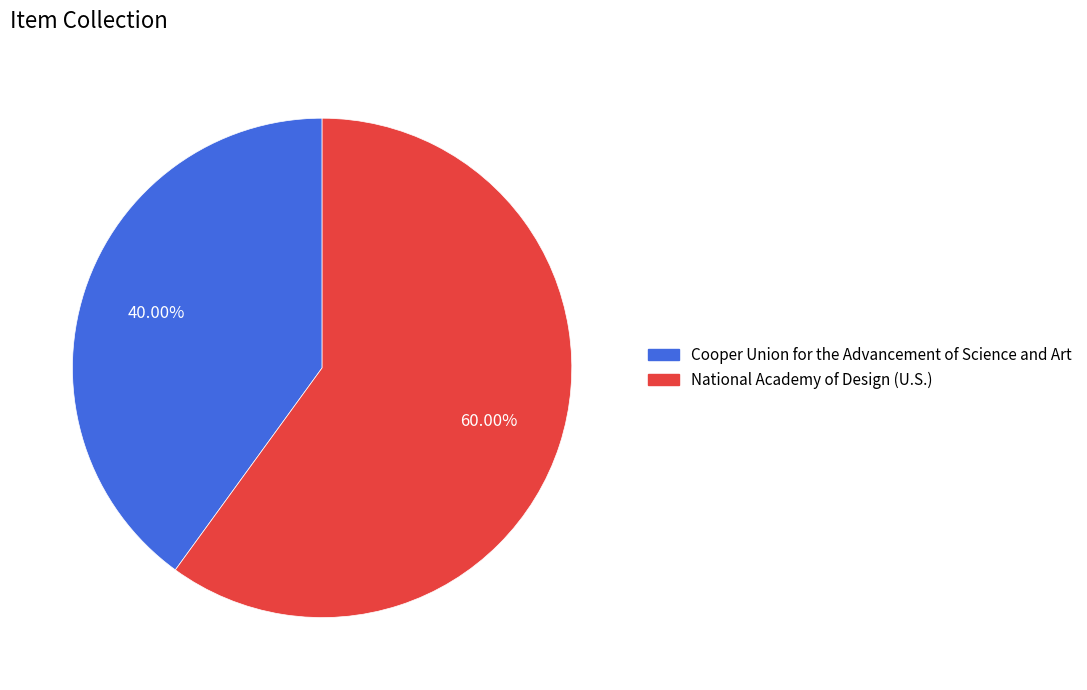

Rank the categories by value from highest to lowest.

National Academy of Design (U.S.), Cooper Union for the Advancement of Science and Art